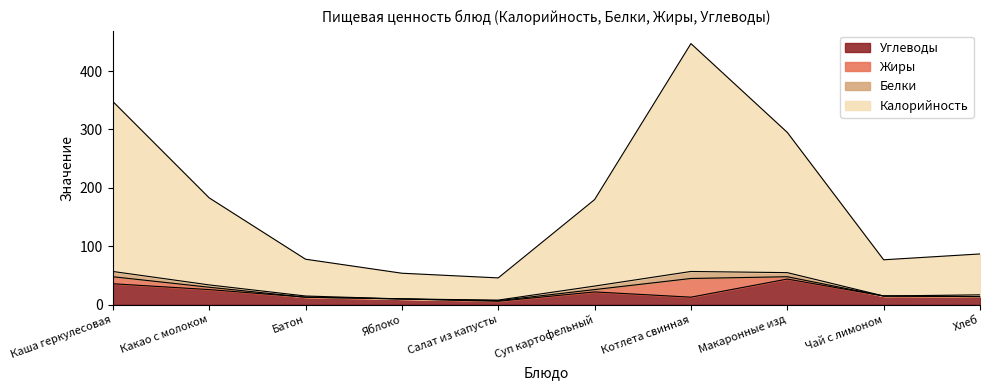

What are all the series names shown in the legend?

Углеводы, Жиры, Белки, Калорийность